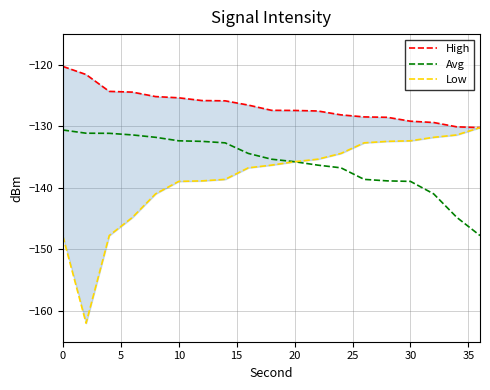

What is the sum of all Low values?

-2629.1